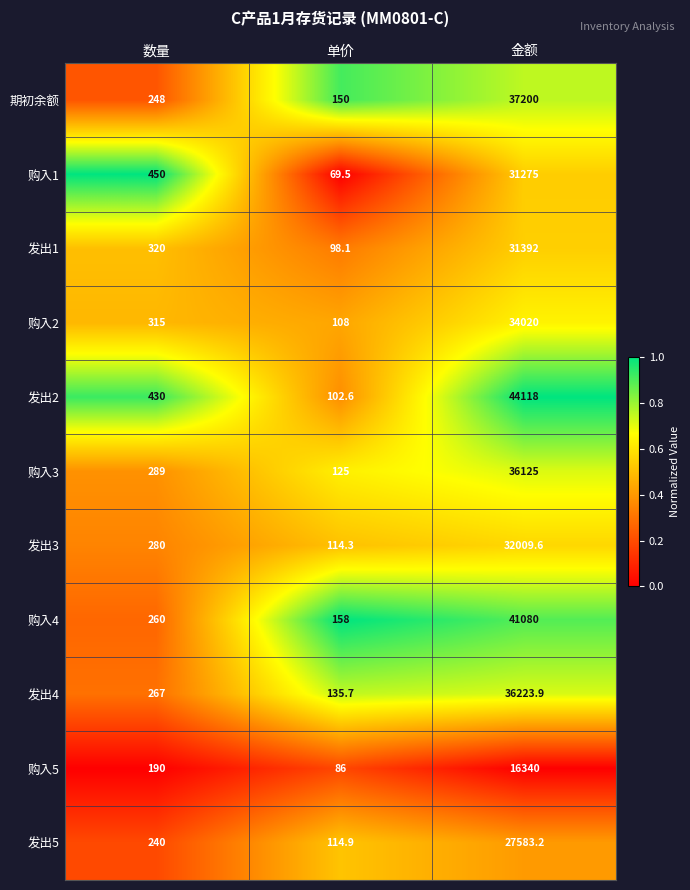

The 购入4 series shows 260.0 at 数量. True or false?

True